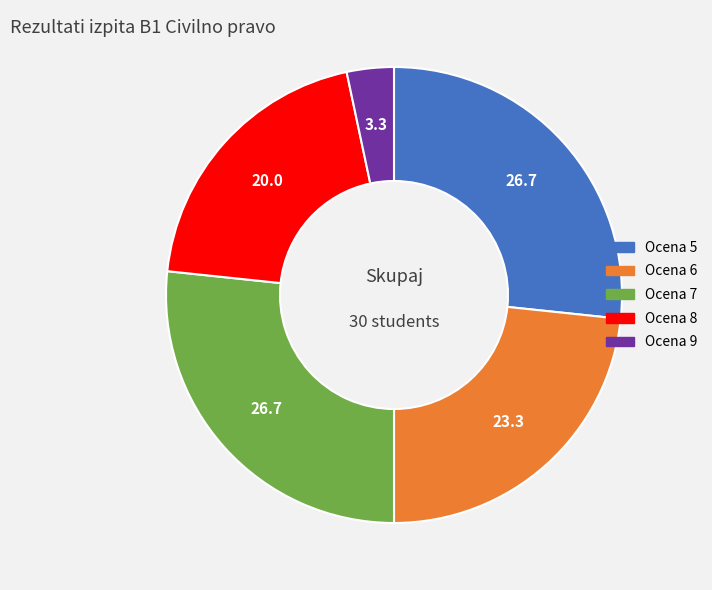

Does any single category account for the majority?

No